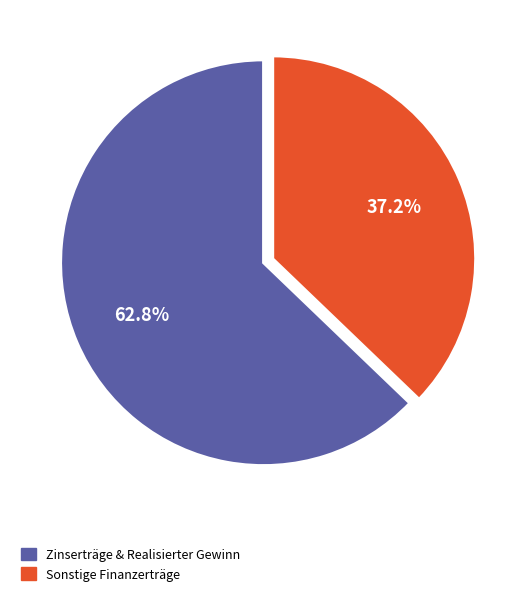

Which category has the smallest portion of the pie?

Sonstige Finanzerträge